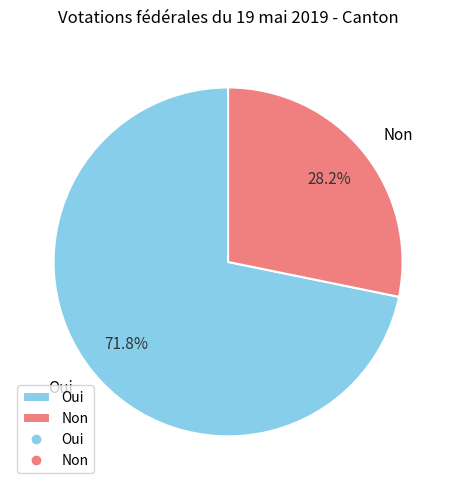

How many segments does this pie chart have?

2